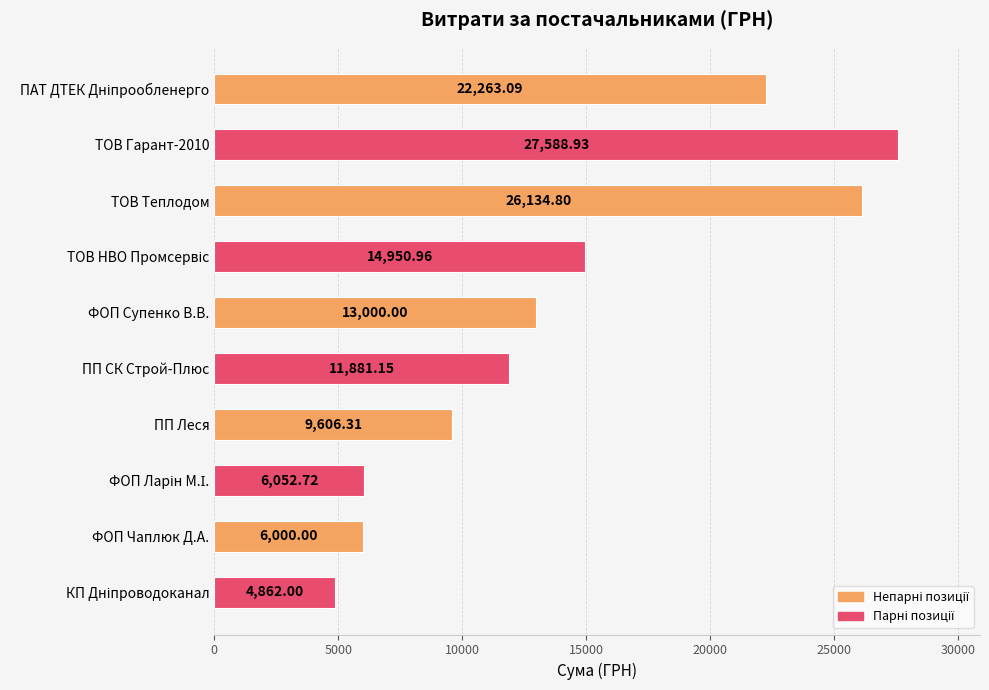

Between ФОП Чаплюк Д.А. and ПП СК Строй-Плюс, which is larger?

ПП СК Строй-Плюс